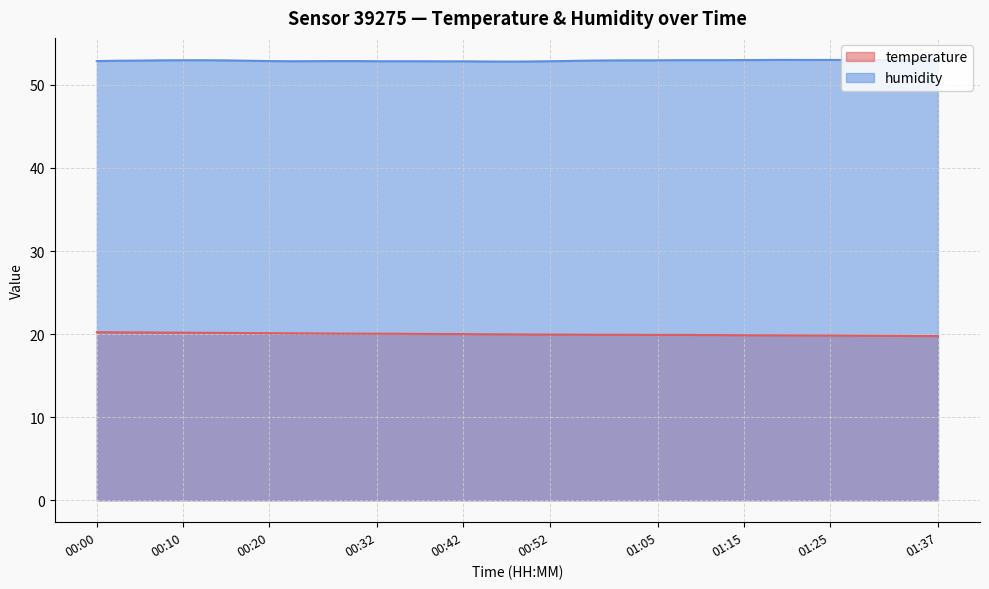

The value of humidity at 01:30 is 53.0. True or false?

True